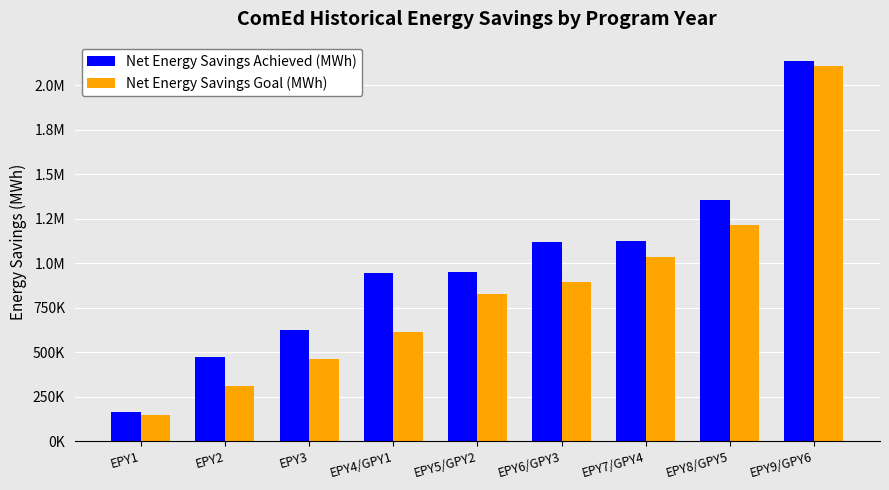

What is the sum of all Net Energy Savings Goal (MWh) values?

7612596.7